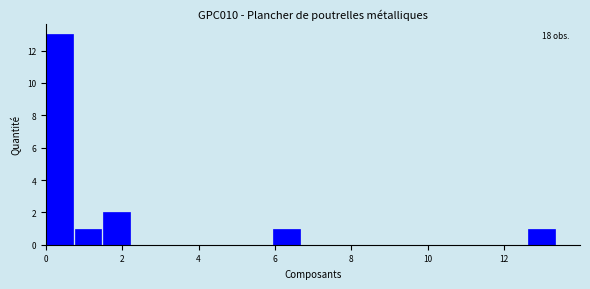

Around what value on the x-axis is the tallest bar? Give the approximate position of its centre, as read against the axis.

0.4